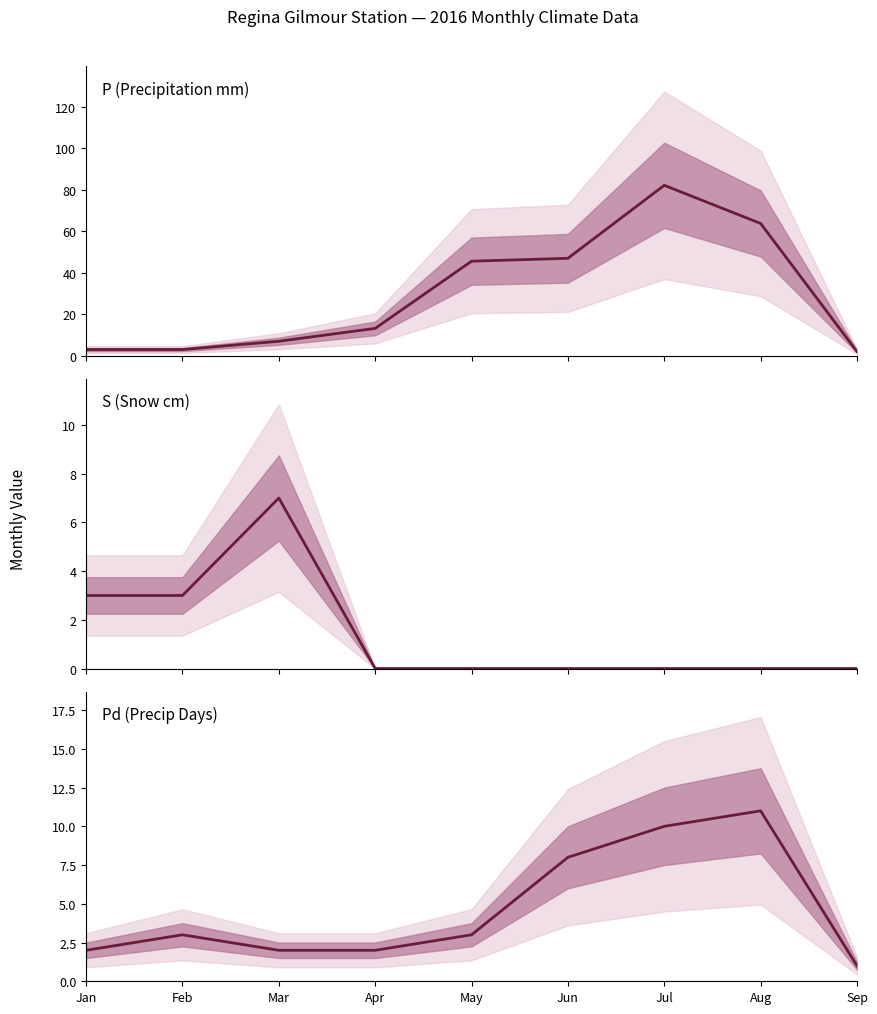

List the labels in order of P (Precipitation mm) value, smallest first.

Sep, Jan, Feb, Mar, Apr, May, Jun, Aug, Jul